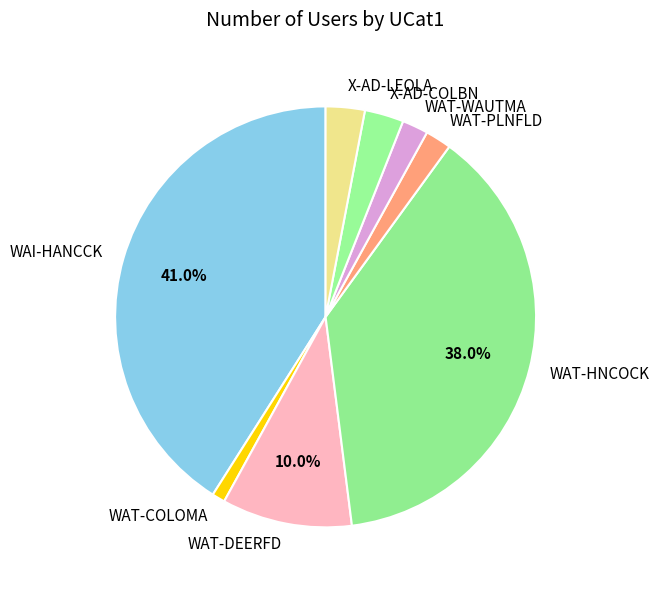

The WAT-WAUTMA slice represents 12% of the pie. True or false?

False